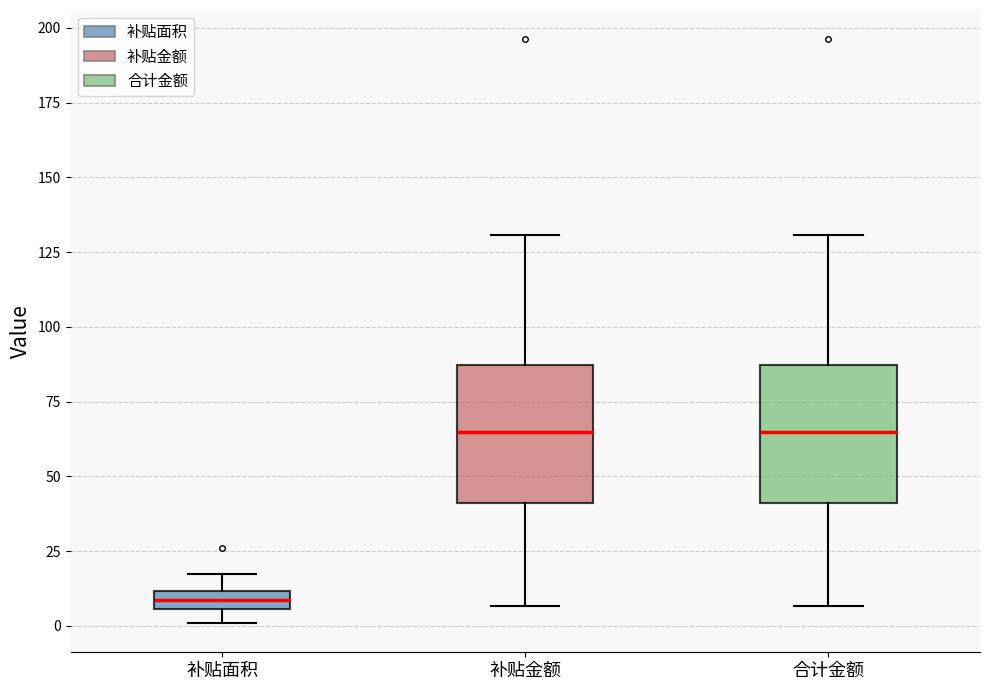

Which box has the lowest median line?

补贴面积